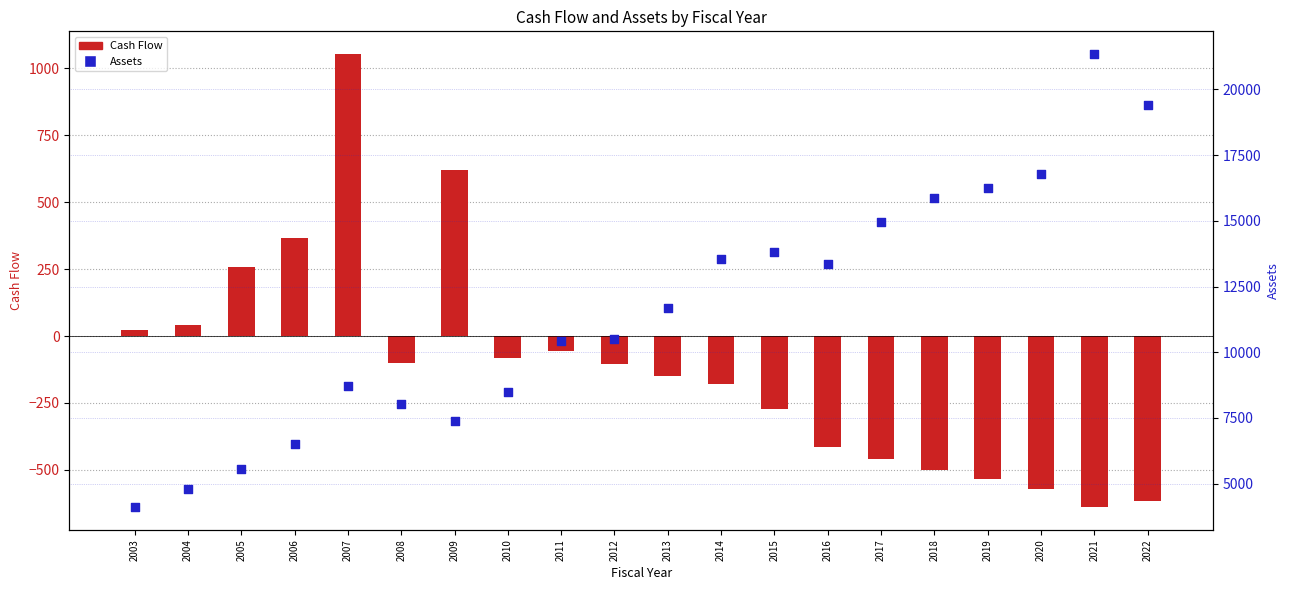

Which series reaches the maximum Y coordinate?

Assets